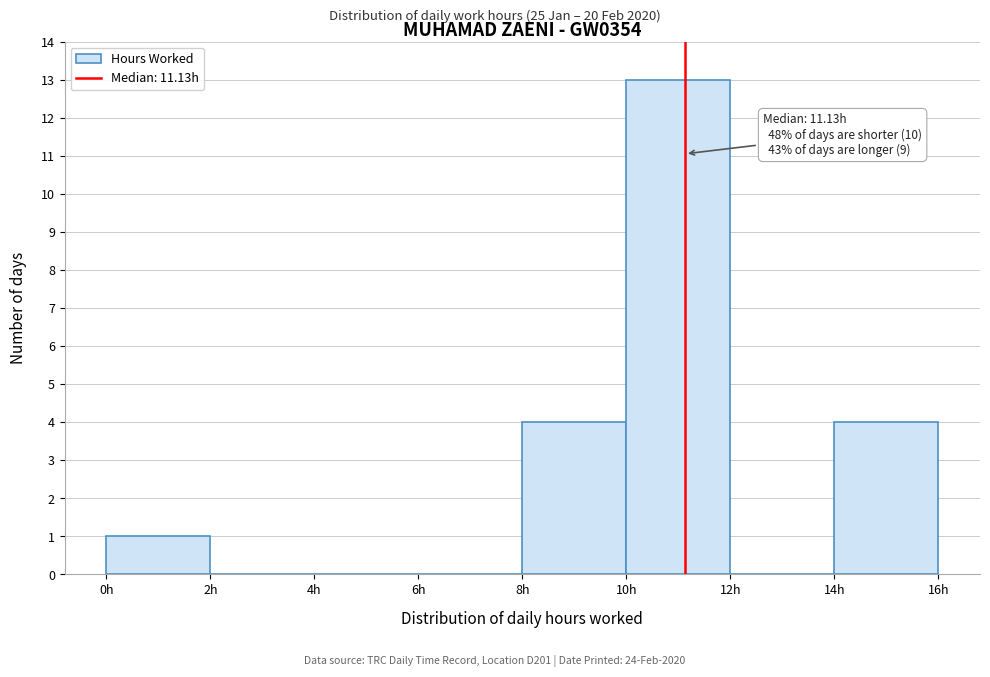

Over which range of the x-axis is the bar tallest?

10 to 12